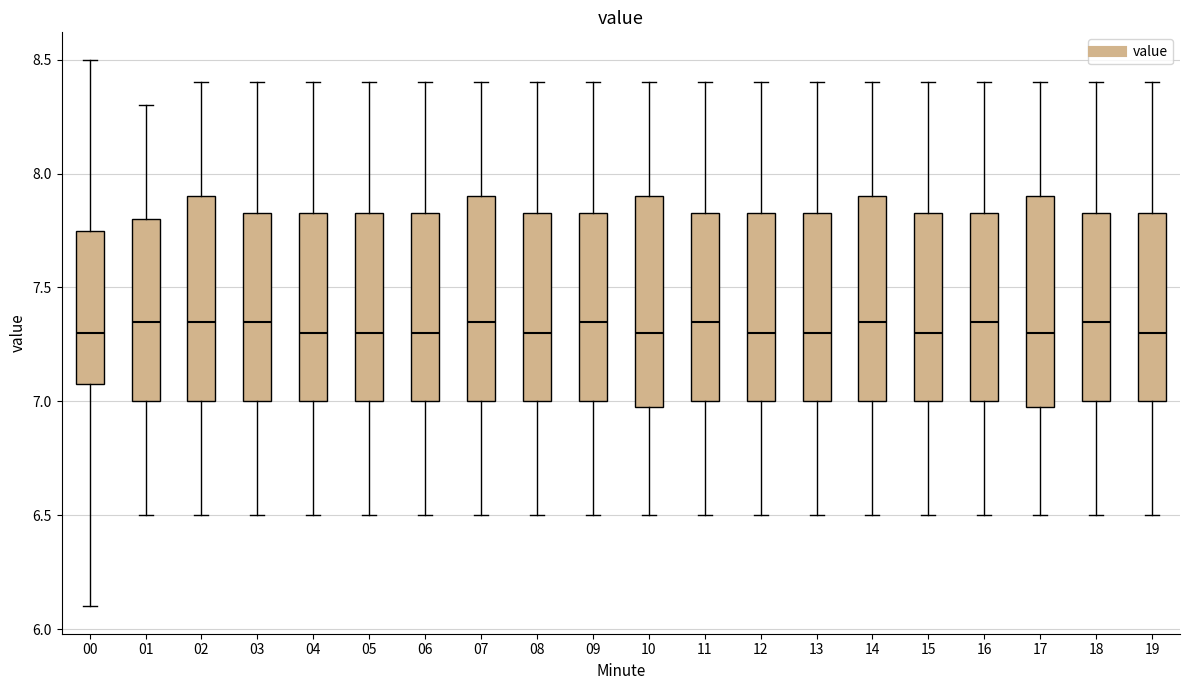

Reading left to right, transcribe this box plot: for each box, give where its median line is, the range the box spans, and where its two whiskers end, as read against the y-axis. The values are not printed on the chart, so give them approximately, as read against the axis.

00: median 7.30, box 7.10 to 7.75, whiskers 6.10 to 8.50
01: median 7.35, box 7.00 to 7.80, whiskers 6.50 to 8.30
02: median 7.35, box 7.00 to 7.90, whiskers 6.50 to 8.40
03: median 7.35, box 7.00 to 7.85, whiskers 6.50 to 8.40
04: median 7.30, box 7.00 to 7.85, whiskers 6.50 to 8.40
05: median 7.30, box 7.00 to 7.85, whiskers 6.50 to 8.40
06: median 7.30, box 7.00 to 7.85, whiskers 6.50 to 8.40
07: median 7.35, box 7.00 to 7.90, whiskers 6.50 to 8.40
08: median 7.30, box 7.00 to 7.85, whiskers 6.50 to 8.40
09: median 7.35, box 7.00 to 7.85, whiskers 6.50 to 8.40
10: median 7.30, box 7.00 to 7.90, whiskers 6.50 to 8.40
11: median 7.35, box 7.00 to 7.85, whiskers 6.50 to 8.40
12: median 7.30, box 7.00 to 7.85, whiskers 6.50 to 8.40
13: median 7.30, box 7.00 to 7.85, whiskers 6.50 to 8.40
14: median 7.35, box 7.00 to 7.90, whiskers 6.50 to 8.40
15: median 7.30, box 7.00 to 7.85, whiskers 6.50 to 8.40
16: median 7.35, box 7.00 to 7.85, whiskers 6.50 to 8.40
17: median 7.30, box 7.00 to 7.90, whiskers 6.50 to 8.40
18: median 7.35, box 7.00 to 7.85, whiskers 6.50 to 8.40
19: median 7.30, box 7.00 to 7.85, whiskers 6.50 to 8.40